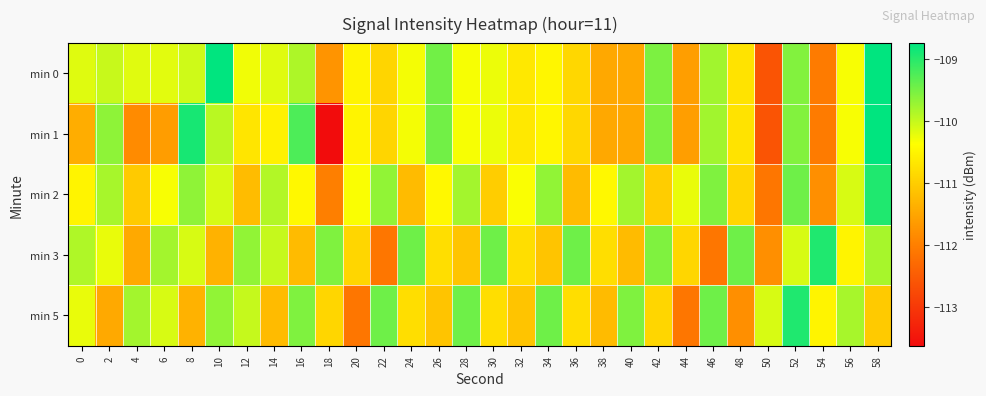

Rank the series at 2 from highest to lowest value.

min 1, min 2, min 0, min 3, min 5